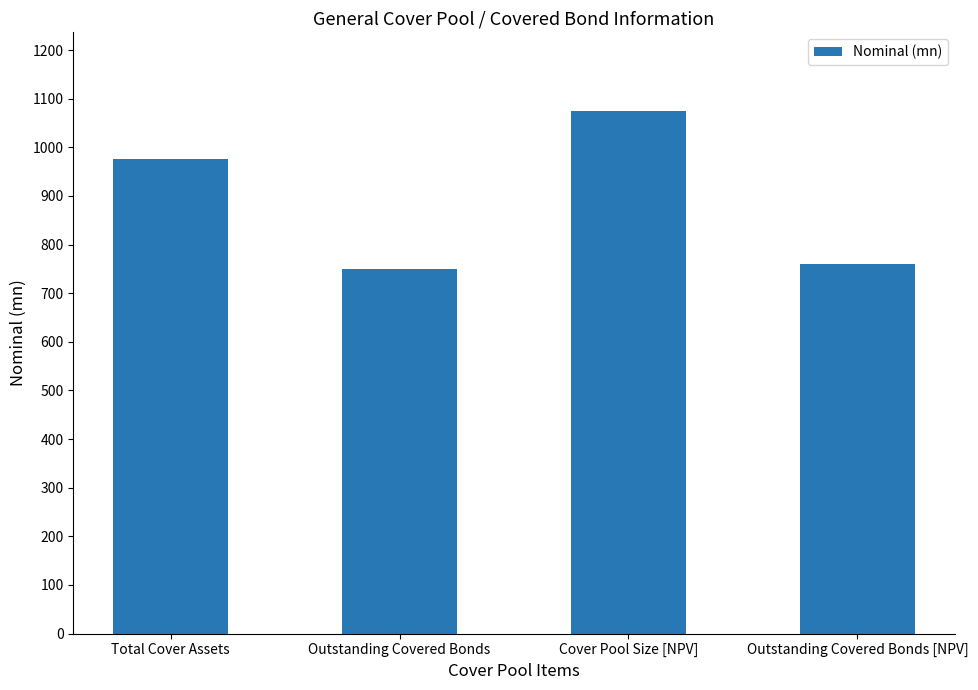

What is the maximum value shown in the chart?

1075.2